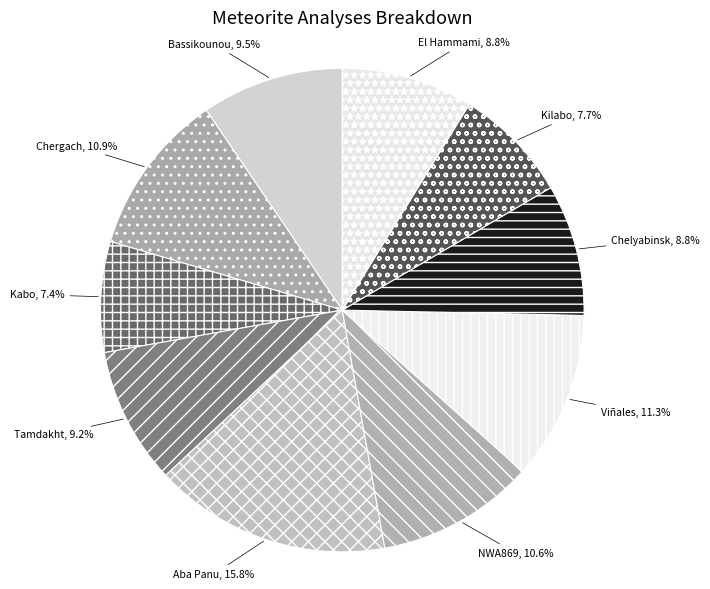

Is the sum of NWA869 and Aba Panu greater than half?

No